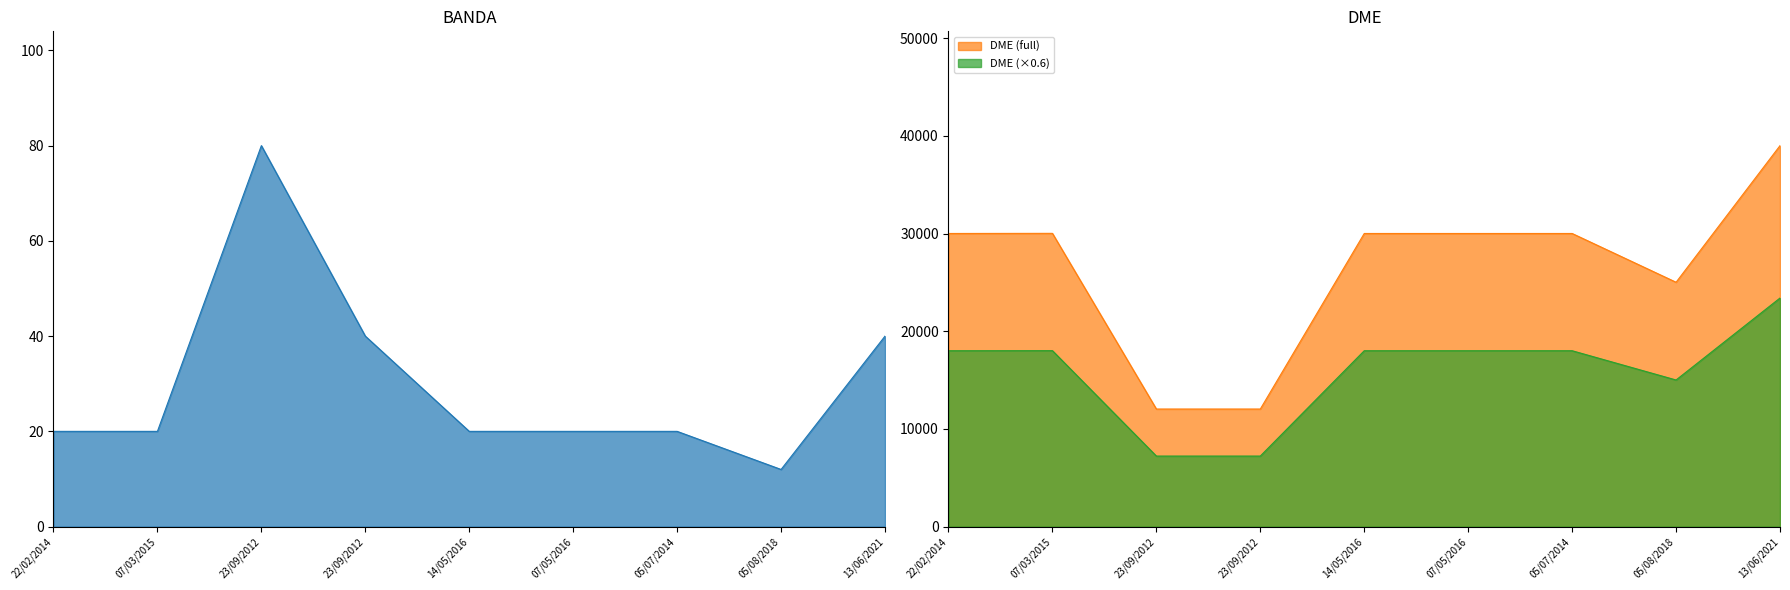

At which label does DME reach its peak?

13/06/2021